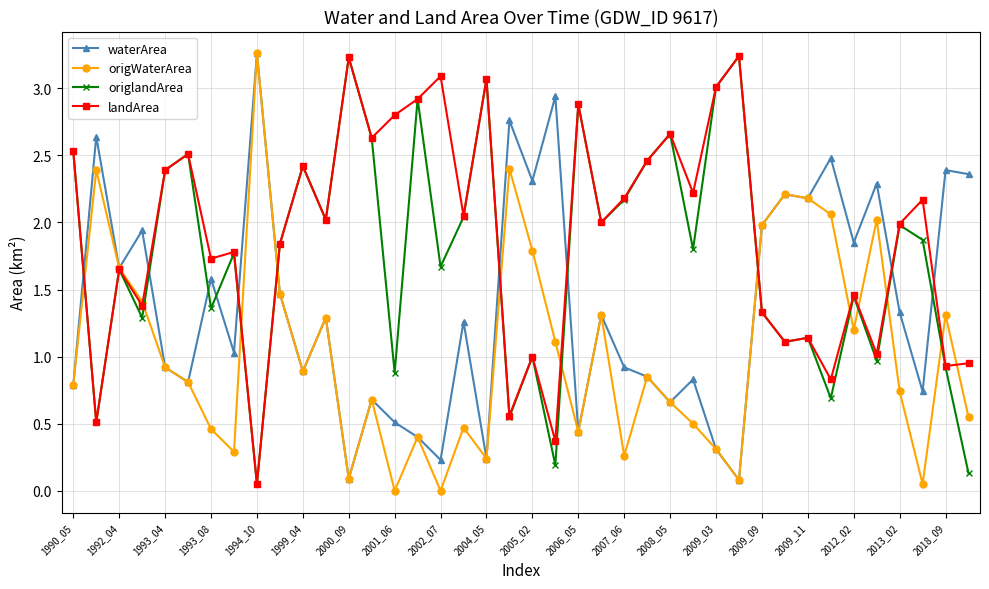

How many interior local peaks does the origWaterArea series have?

12